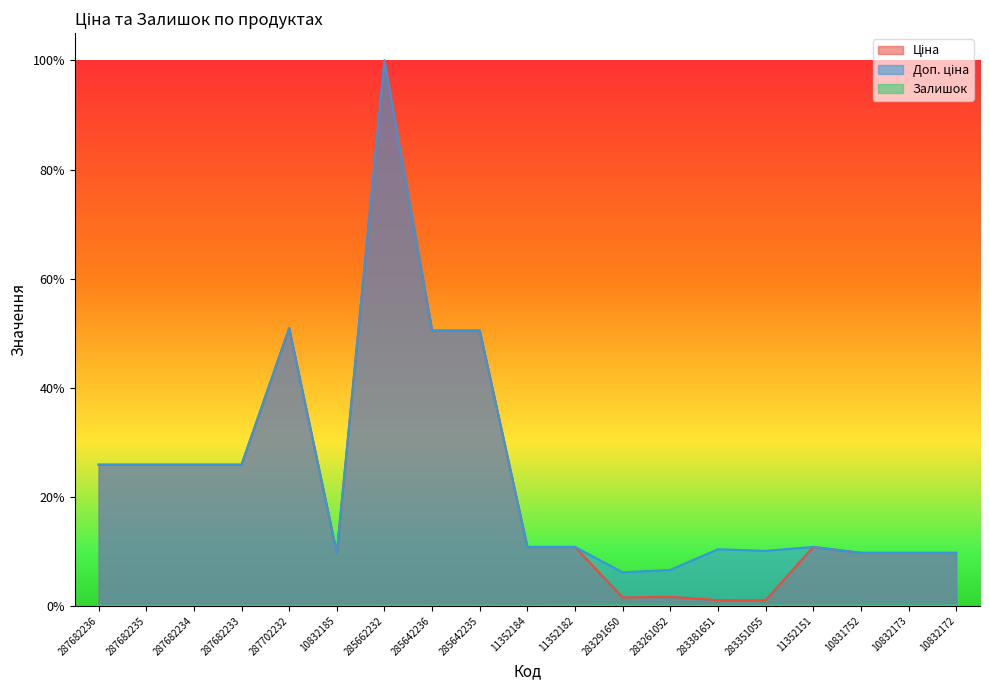

What is the difference between the Доп. ціна values at 285642235 and 11352151?

0.4